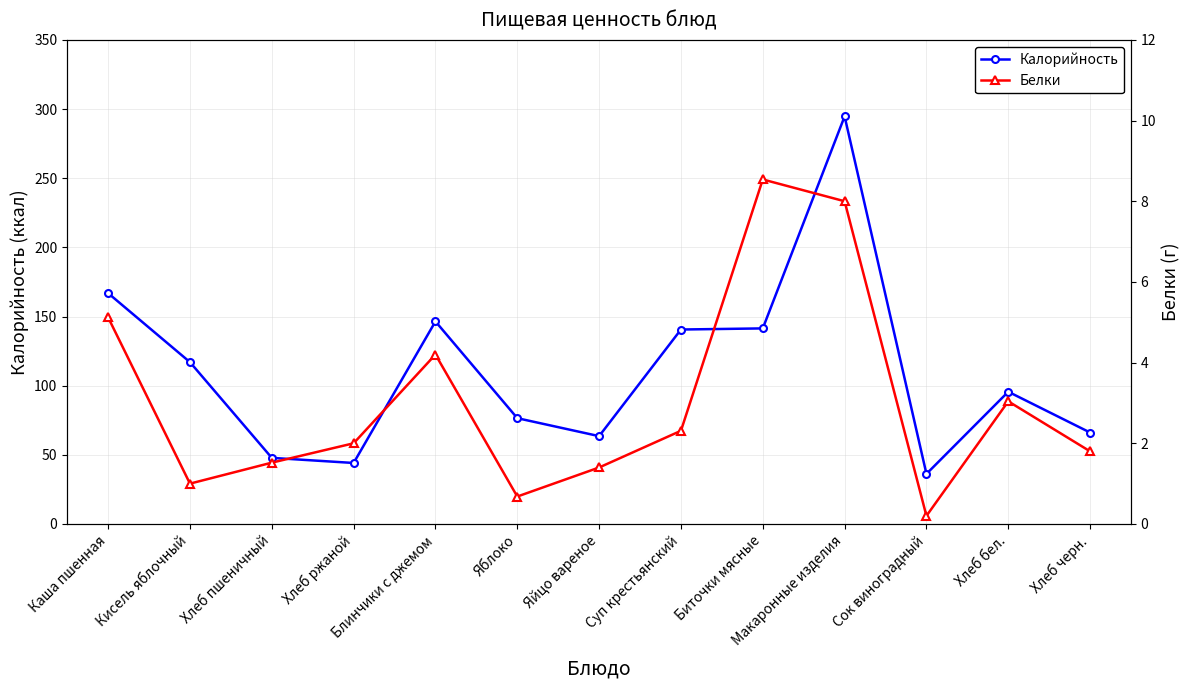

What position from the left is Суп крестьянский?

8